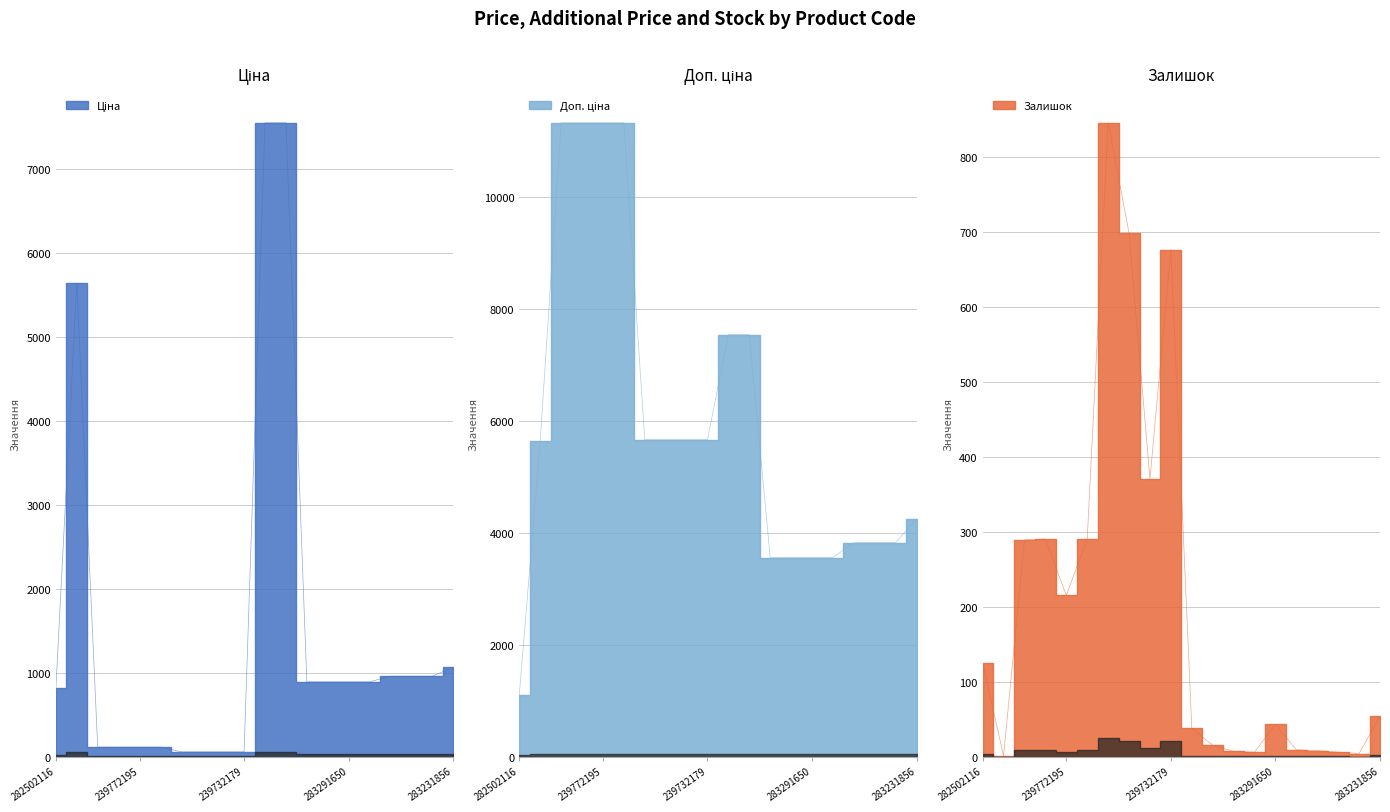

Which series has the widest spread of values?

Доп. ціна